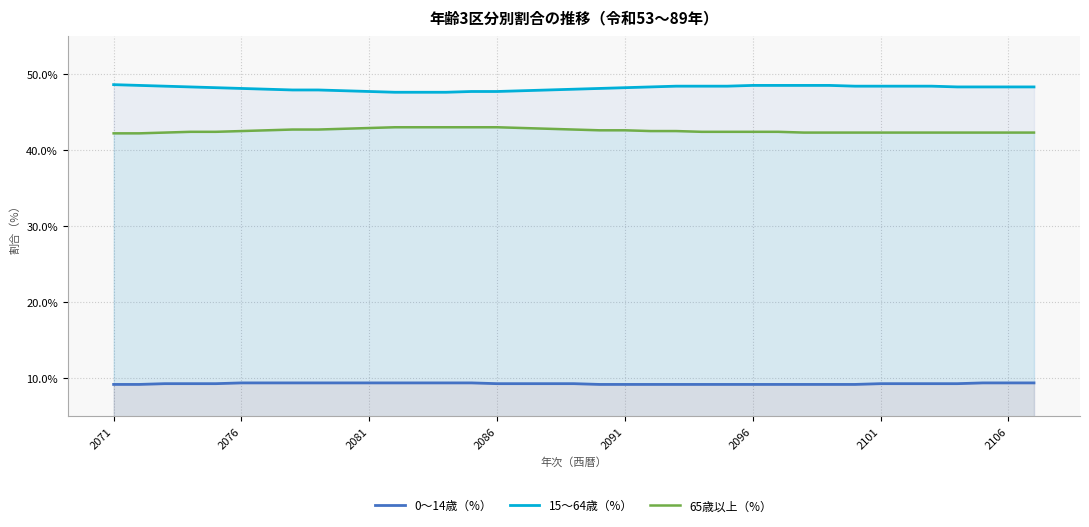

What is the difference between the second highest and second lowest values in the 65歳以上（%） series?

0.8